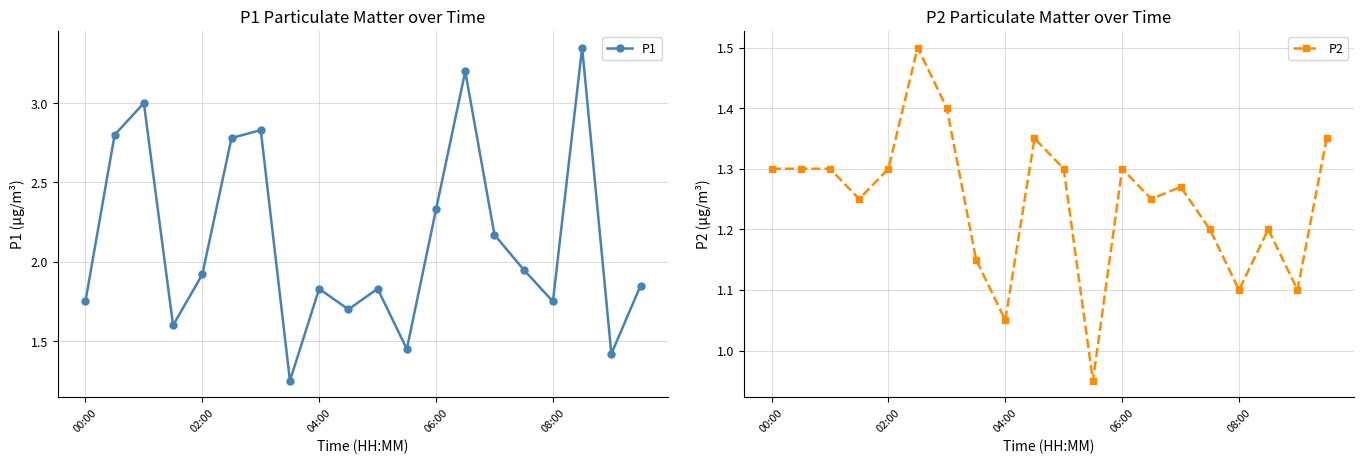

Which series has the widest spread of values?

P1